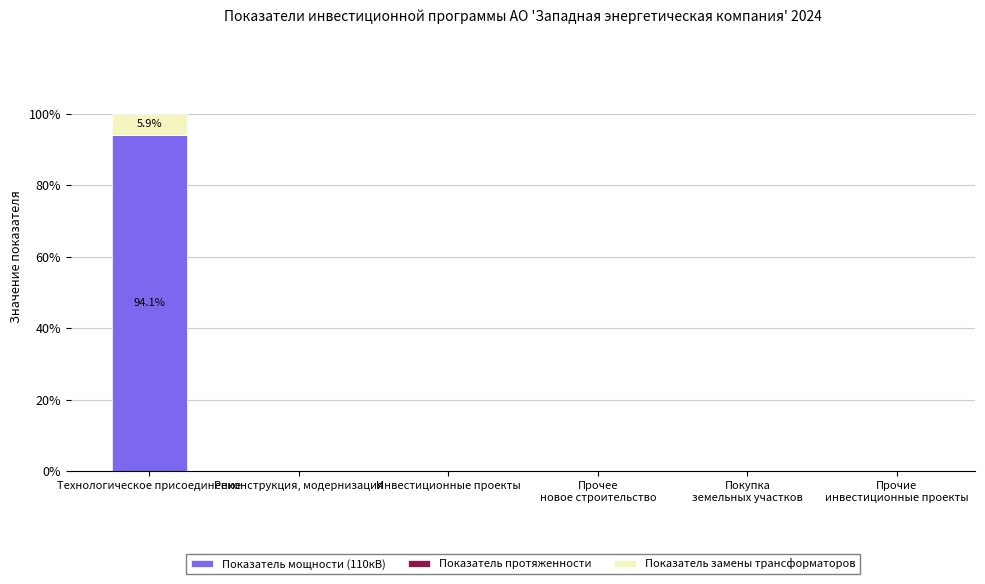

At which category is the sum across all series the highest?

Технологическое присоединение